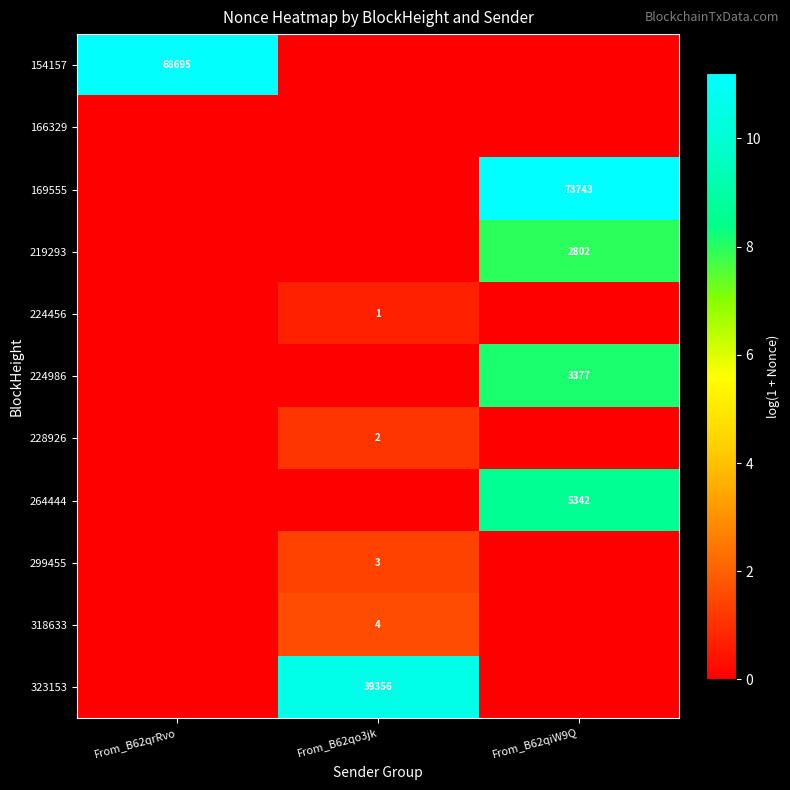

How many distinct data groups are displayed?

11